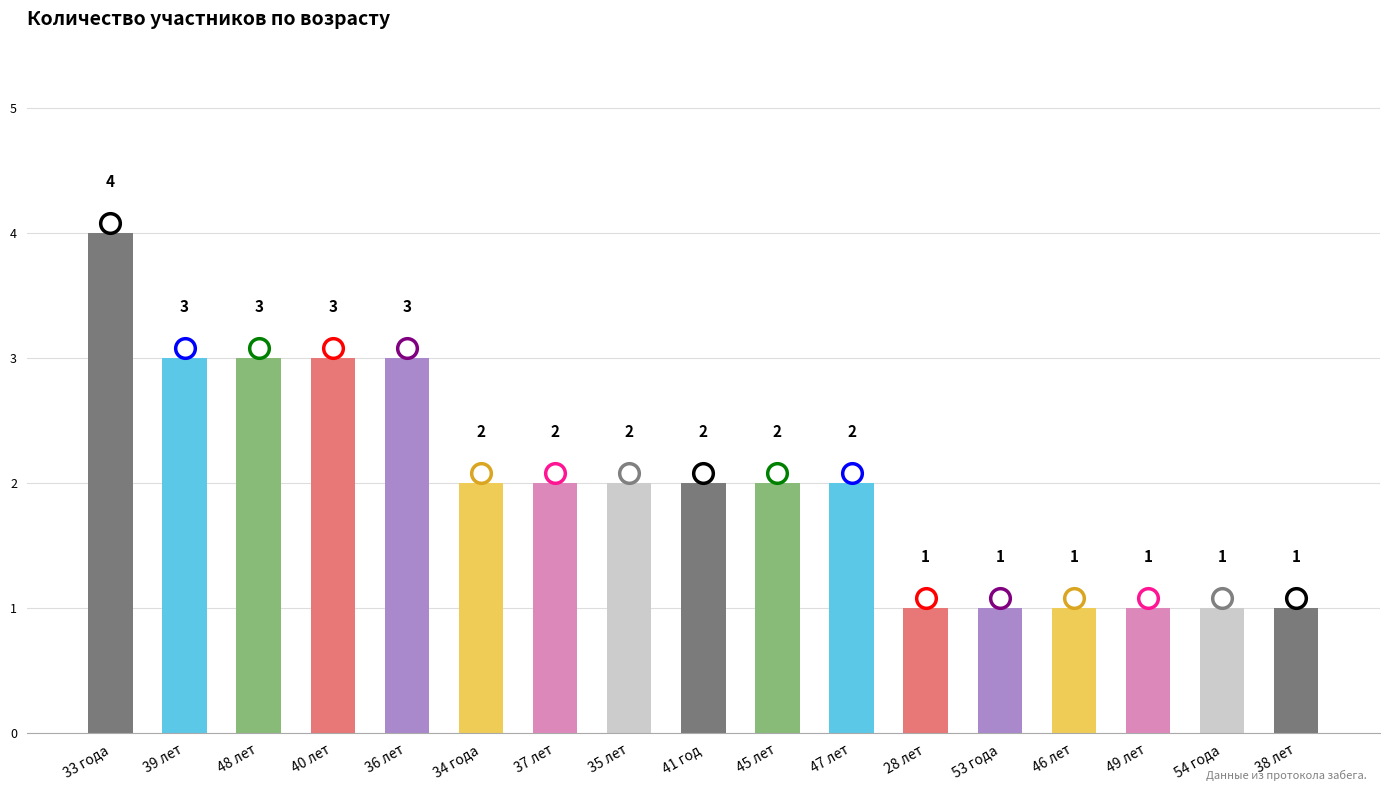

What is the change in value from 33 года to 49 лет?

-3